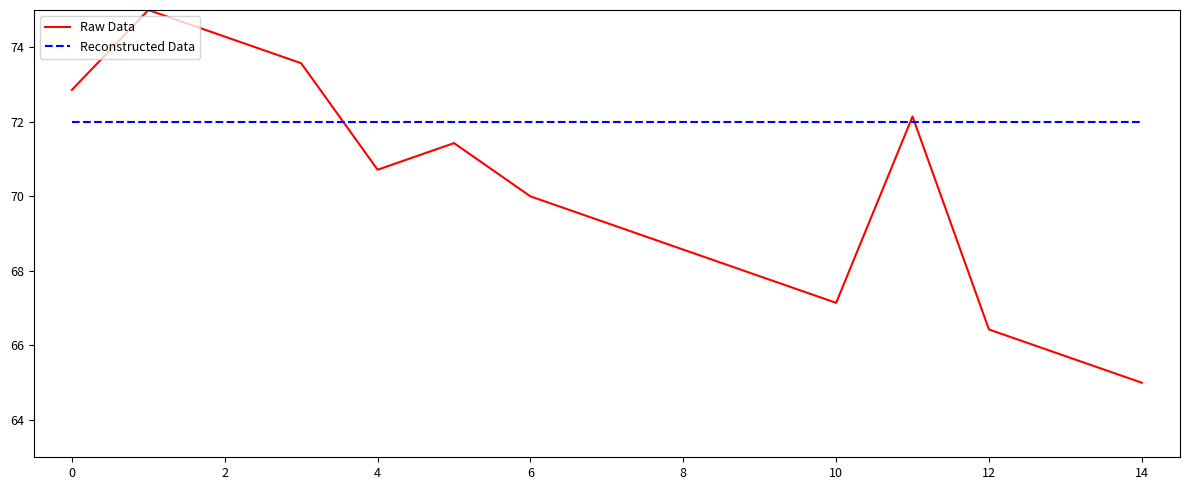

Which series has the largest range (max minus min)?

Raw Data